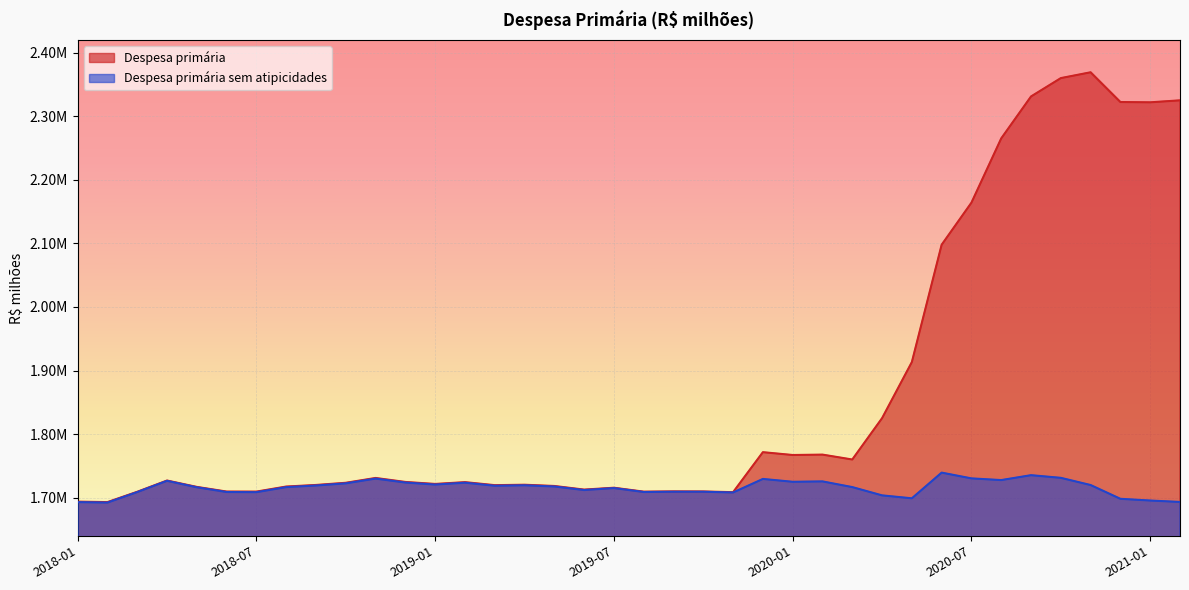

At 2019-05, list the series in order from largest to smallest.

Despesa primária, Despesa primária sem atipicidades